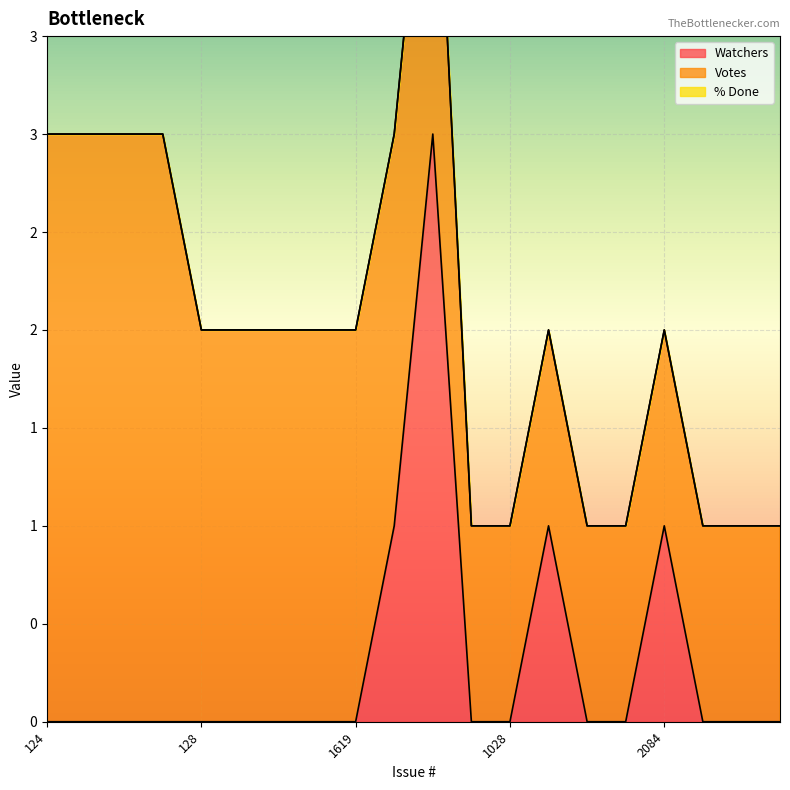

The % Done series shows 0 at 128. True or false?

True